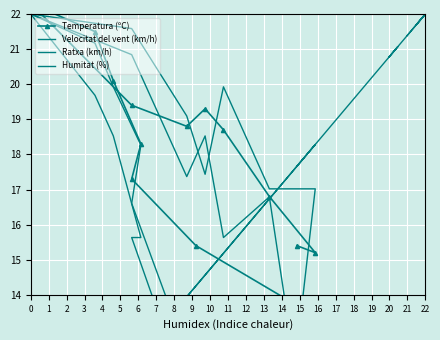

What is the value of the Ratxa (km/h) point at the 13th from the left?

21.2